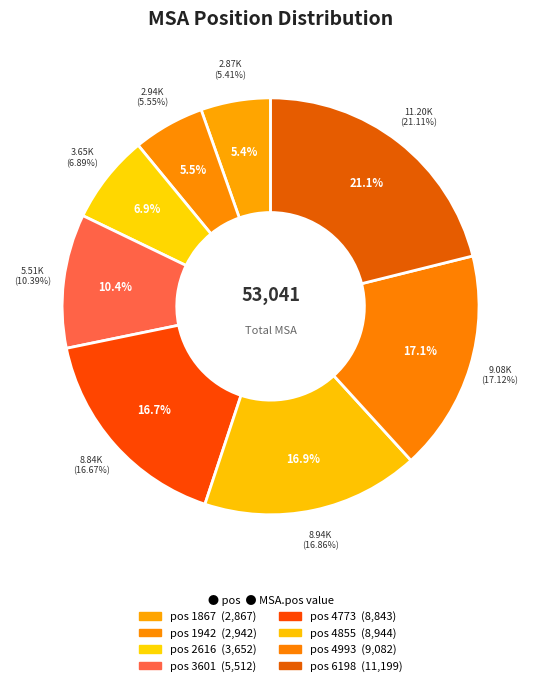

Which slice is the largest?

6198